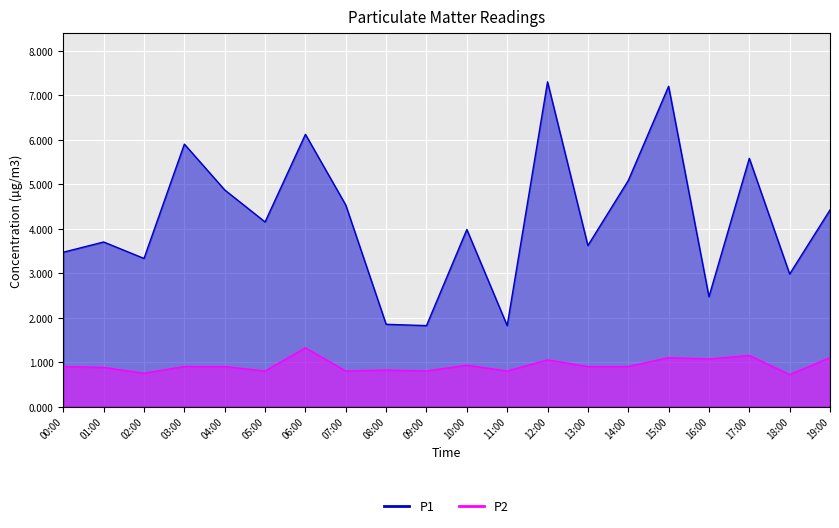

What is the difference between the P1 values at 00:00 and 19:00?

0.9